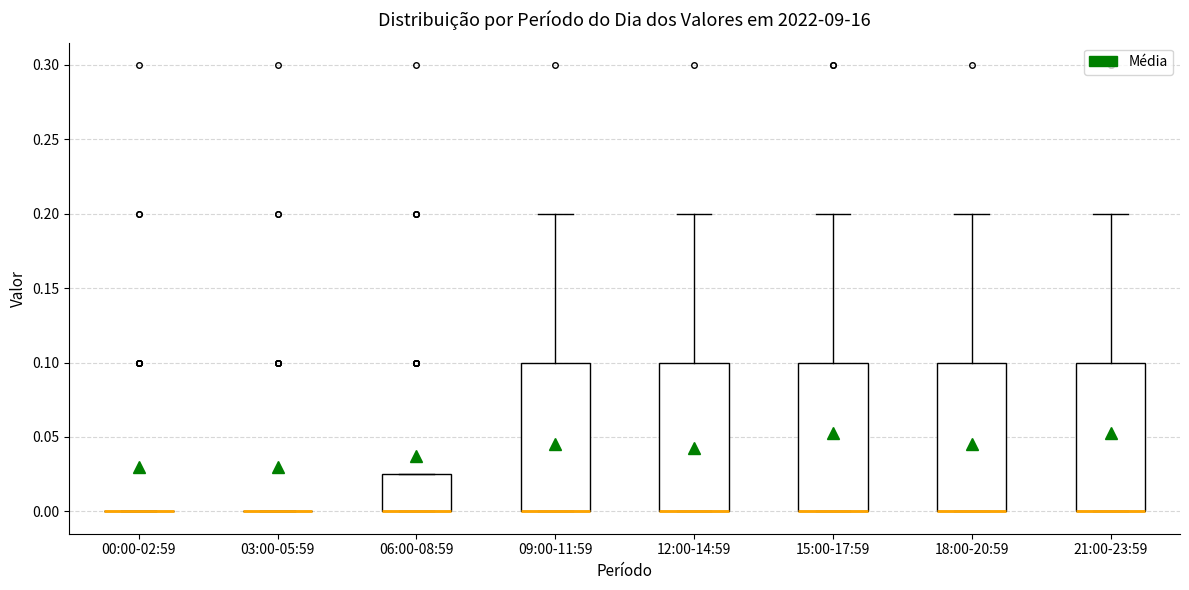

Where does the upper whisker of the box for 21:00-23:59 end on the y-axis? The values are not printed on the chart, so give them approximately, as read against the axis.

0.200